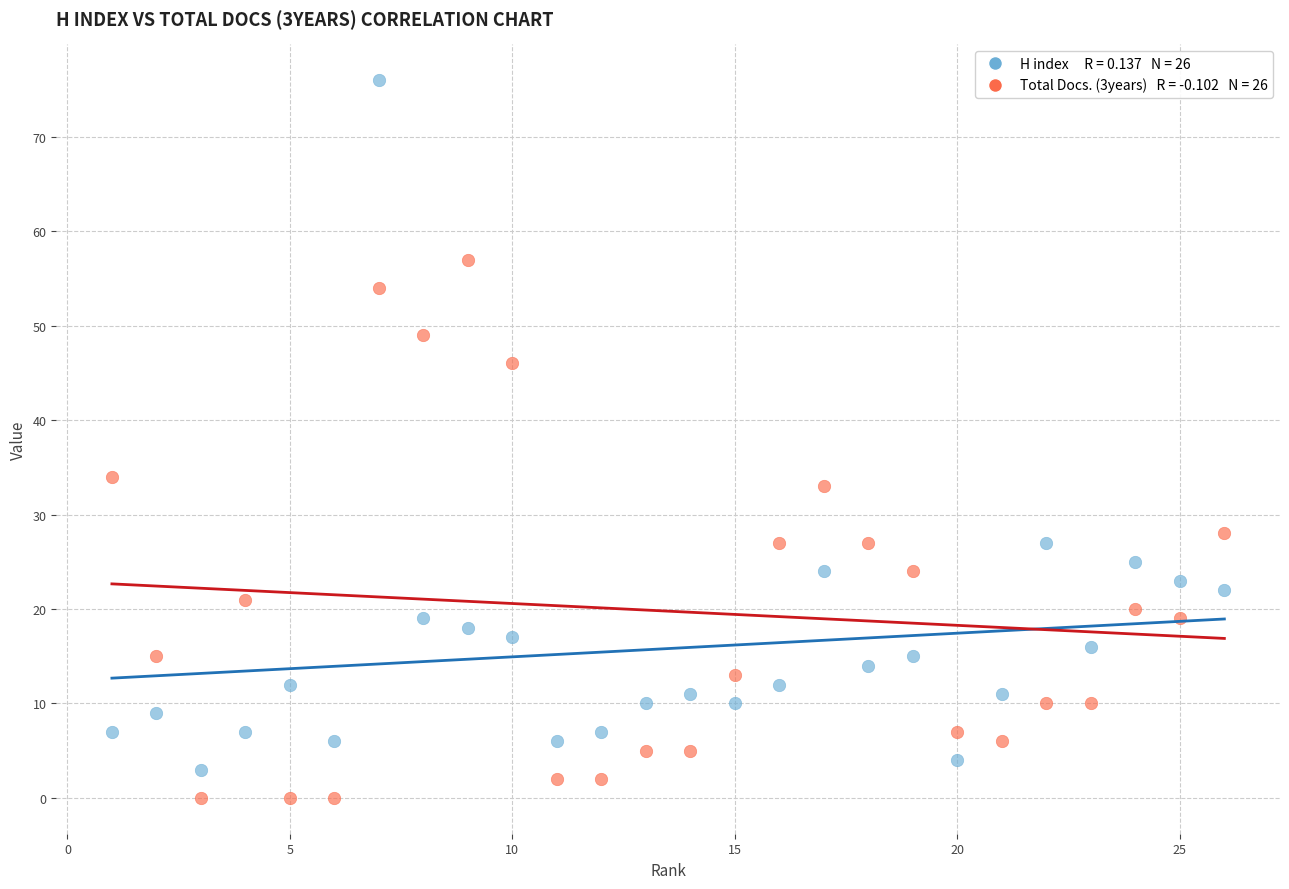

Across all data points, what is the range of X values (max minus min)?

25